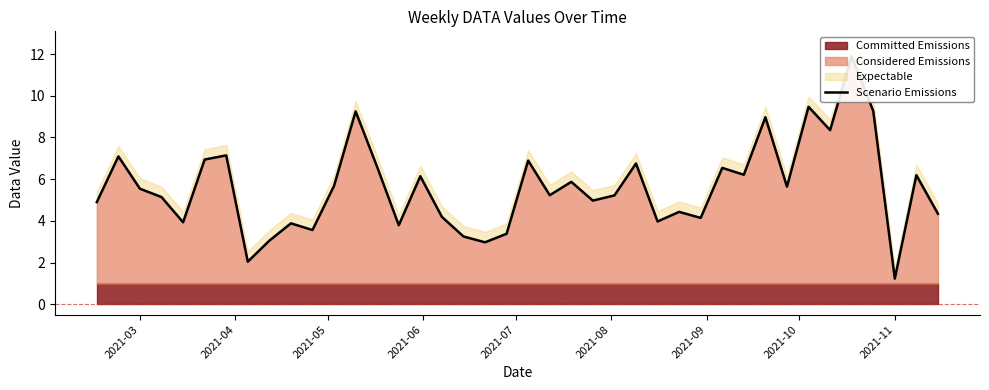

Reading left to right, what are all the values shown in this chart?

4.9	7.1	5.5	5.1	3.9	6.9	7.1	2.0	3.0	3.9	3.6	5.7	9.2	6.6	3.8	6.1	4.2	3.2	3.0	3.4	6.9	5.2	5.9	5.0	5.2	6.8	4.0	4.4	4.1	6.5	6.2	9.0	5.6	9.5	8.3	11.9	9.3	1.2	6.2	4.3